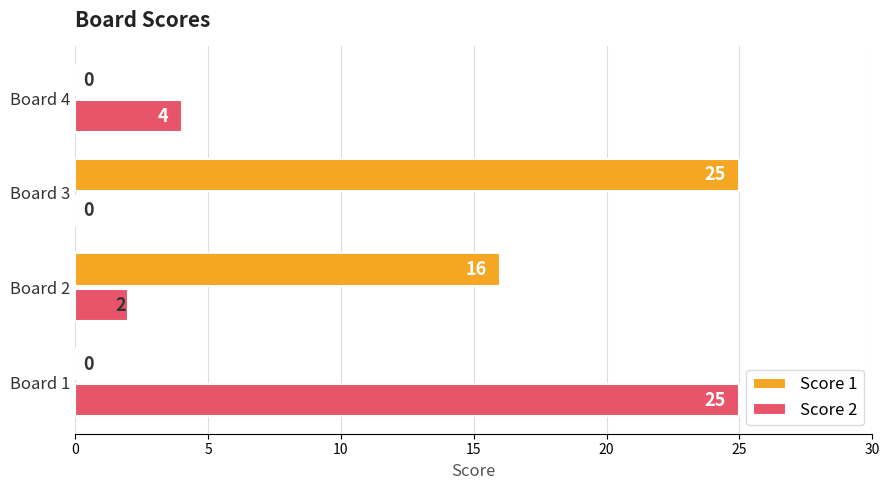

At which label is Score 1 closest to 12?

Board 2